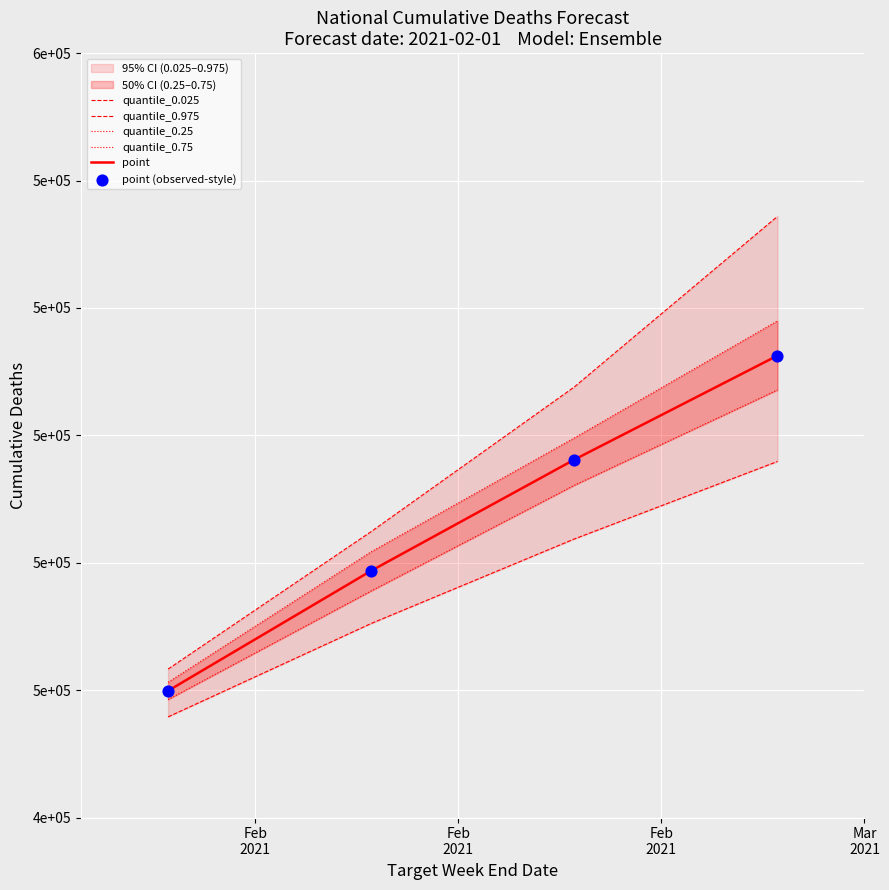

Which series contains the highest Y value?

quantile_0.975